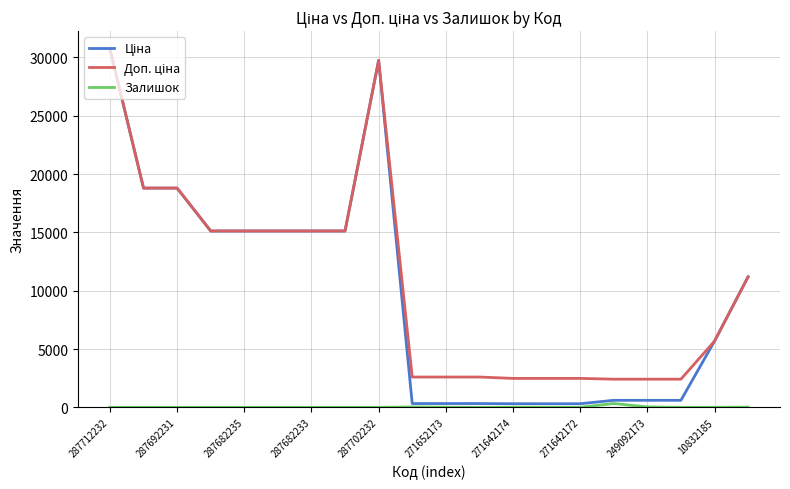

At how many categories does at least one series exceed 21016?

2